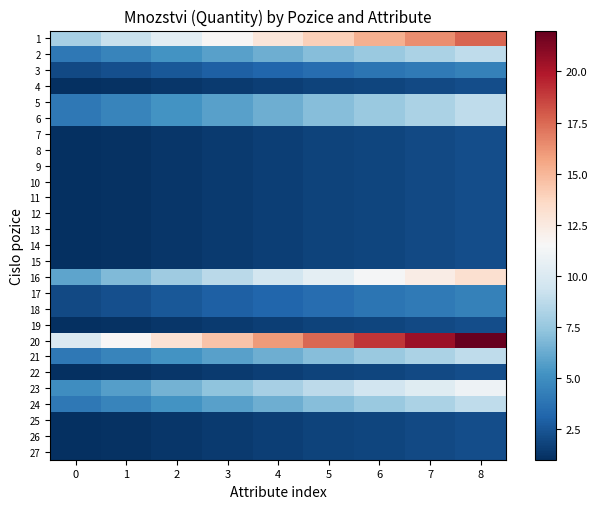

Reading right to left, extract all data points from this chart.

1: 8=17.6	7=16.4	6=15.2	5=14.0	4=12.8	3=11.6	2=10.4	1=9.2	0=8.0
2: 8=8.8	7=8.2	6=7.6	5=7.0	4=6.4	3=5.8	2=5.2	1=4.6	0=4.0
3: 8=4.4	7=4.1	6=3.8	5=3.5	4=3.2	3=2.9	2=2.6	1=2.3	0=2.0
4: 8=2.2	7=2.0	6=1.9	5=1.8	4=1.6	3=1.4	2=1.3	1=1.1	0=1.0
5: 8=8.8	7=8.2	6=7.6	5=7.0	4=6.4	3=5.8	2=5.2	1=4.6	0=4.0
6: 8=8.8	7=8.2	6=7.6	5=7.0	4=6.4	3=5.8	2=5.2	1=4.6	0=4.0
7: 8=2.2	7=2.0	6=1.9	5=1.8	4=1.6	3=1.4	2=1.3	1=1.1	0=1.0
8: 8=2.2	7=2.0	6=1.9	5=1.8	4=1.6	3=1.4	2=1.3	1=1.1	0=1.0
9: 8=2.2	7=2.0	6=1.9	5=1.8	4=1.6	3=1.4	2=1.3	1=1.1	0=1.0
10: 8=2.2	7=2.0	6=1.9	5=1.8	4=1.6	3=1.4	2=1.3	1=1.1	0=1.0
11: 8=2.2	7=2.0	6=1.9	5=1.8	4=1.6	3=1.4	2=1.3	1=1.1	0=1.0
12: 8=2.2	7=2.0	6=1.9	5=1.8	4=1.6	3=1.4	2=1.3	1=1.1	0=1.0
13: 8=2.2	7=2.0	6=1.9	5=1.8	4=1.6	3=1.4	2=1.3	1=1.1	0=1.0
14: 8=2.2	7=2.0	6=1.9	5=1.8	4=1.6	3=1.4	2=1.3	1=1.1	0=1.0
15: 8=2.2	7=2.0	6=1.9	5=1.8	4=1.6	3=1.4	2=1.3	1=1.1	0=1.0
16: 8=13.2	7=12.3	6=11.4	5=10.5	4=9.6	3=8.7	2=7.8	1=6.9	0=6.0
17: 8=4.4	7=4.1	6=3.8	5=3.5	4=3.2	3=2.9	2=2.6	1=2.3	0=2.0
18: 8=4.4	7=4.1	6=3.8	5=3.5	4=3.2	3=2.9	2=2.6	1=2.3	0=2.0
19: 8=2.2	7=2.0	6=1.9	5=1.8	4=1.6	3=1.4	2=1.3	1=1.1	0=1.0
20: 8=22.0	7=20.5	6=19.0	5=17.5	4=16.0	3=14.5	2=13.0	1=11.5	0=10.0
21: 8=8.8	7=8.2	6=7.6	5=7.0	4=6.4	3=5.8	2=5.2	1=4.6	0=4.0
22: 8=2.2	7=2.0	6=1.9	5=1.8	4=1.6	3=1.4	2=1.3	1=1.1	0=1.0
23: 8=11.0	7=10.2	6=9.5	5=8.8	4=8.0	3=7.2	2=6.5	1=5.8	0=5.0
24: 8=8.8	7=8.2	6=7.6	5=7.0	4=6.4	3=5.8	2=5.2	1=4.6	0=4.0
25: 8=2.2	7=2.0	6=1.9	5=1.8	4=1.6	3=1.4	2=1.3	1=1.1	0=1.0
26: 8=2.2	7=2.0	6=1.9	5=1.8	4=1.6	3=1.4	2=1.3	1=1.1	0=1.0
27: 8=2.2	7=2.0	6=1.9	5=1.8	4=1.6	3=1.4	2=1.3	1=1.1	0=1.0